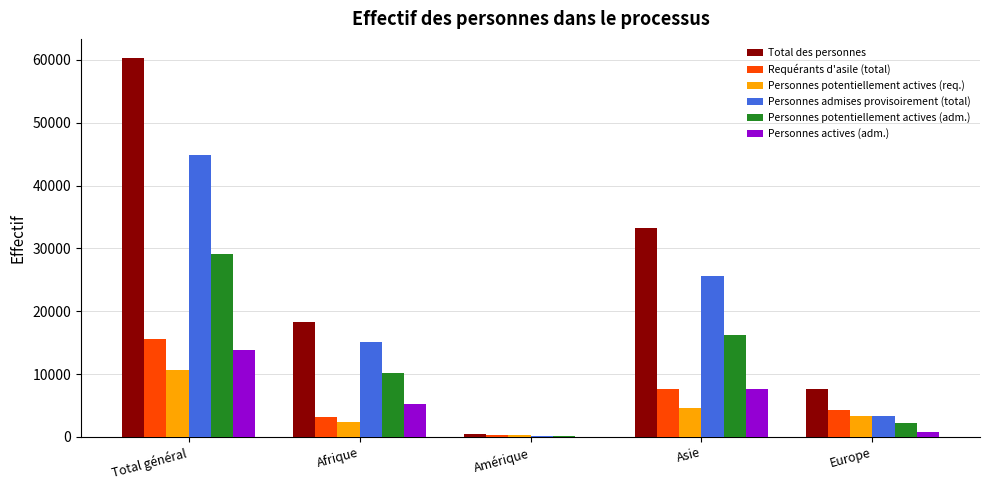

Reading left to right, list all the values displayed in this chart.

Total des personnes: Total général=60310	Afrique=18349	Amérique=517	Asie=33192	Europe=7646
Requérants d'asile (total): Total général=15531	Afrique=3173	Amérique=360	Asie=7556	Europe=4321
Personnes potentiellement actives (req.): Total général=10727	Afrique=2356	Amérique=257	Asie=4672	Europe=3346
Personnes admises provisoirement (total): Total général=44779	Afrique=15176	Amérique=157	Asie=25636	Europe=3325
Personnes potentiellement actives (adm.): Total général=29057	Afrique=10153	Amérique=113	Asie=16292	Europe=2207
Personnes actives (adm.): Total général=13761	Afrique=5176	Amérique=48	Asie=7606	Europe=800